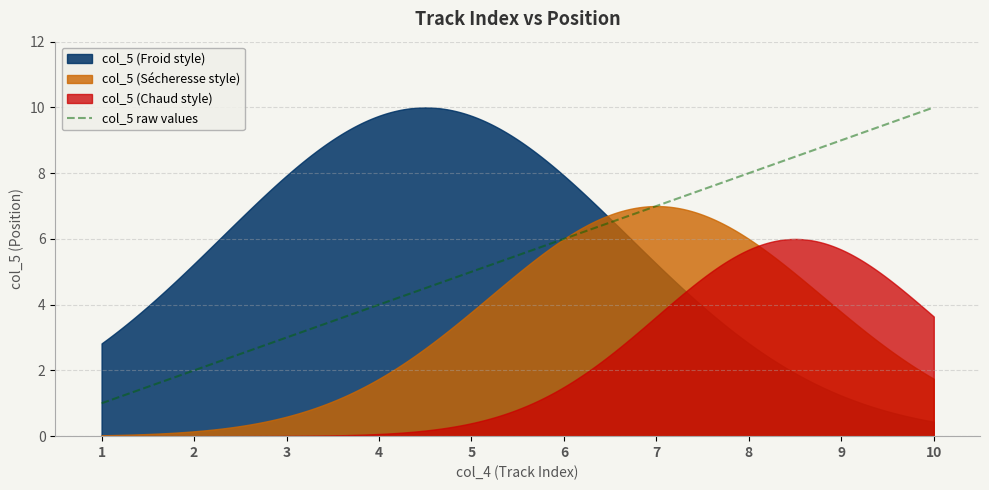

Does the chart display data point markers on the line(s)?

No